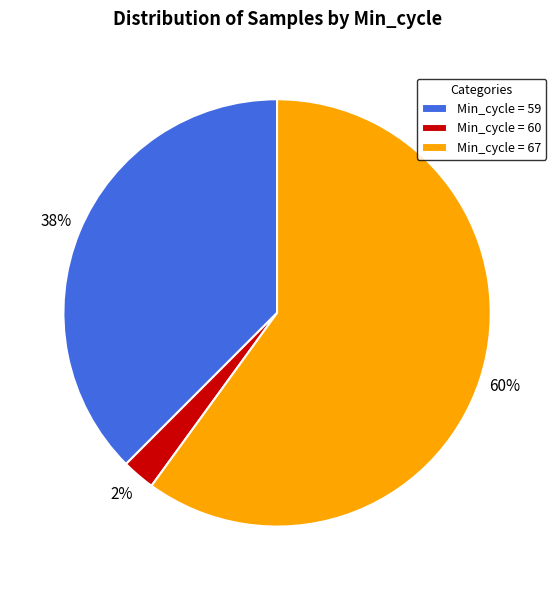

To the nearest percent, what portion does Min_cycle = 67 represent?

60%